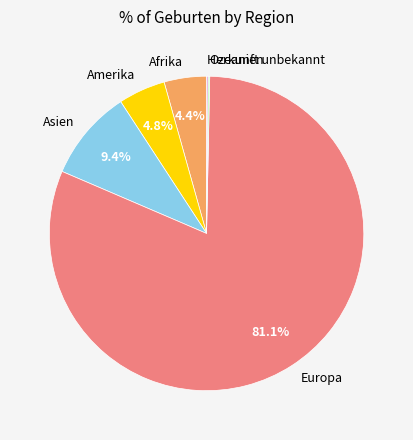

Which has a higher value, Europa or Afrika?

Europa